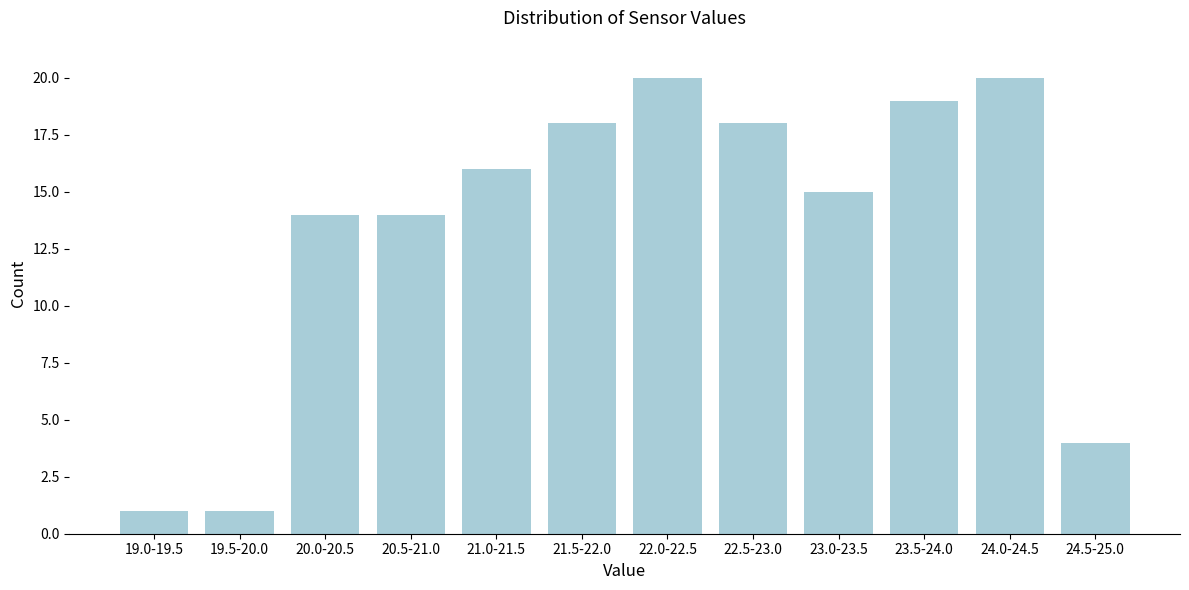

Reading left to right, extract all data points from this chart.

1	1	14	14	16	18	20	18	15	19	20	4